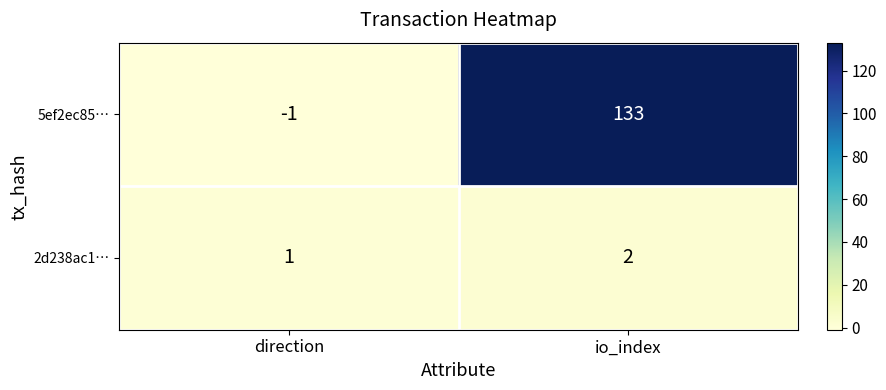

Which label corresponds to the smallest value in the chart?

direction